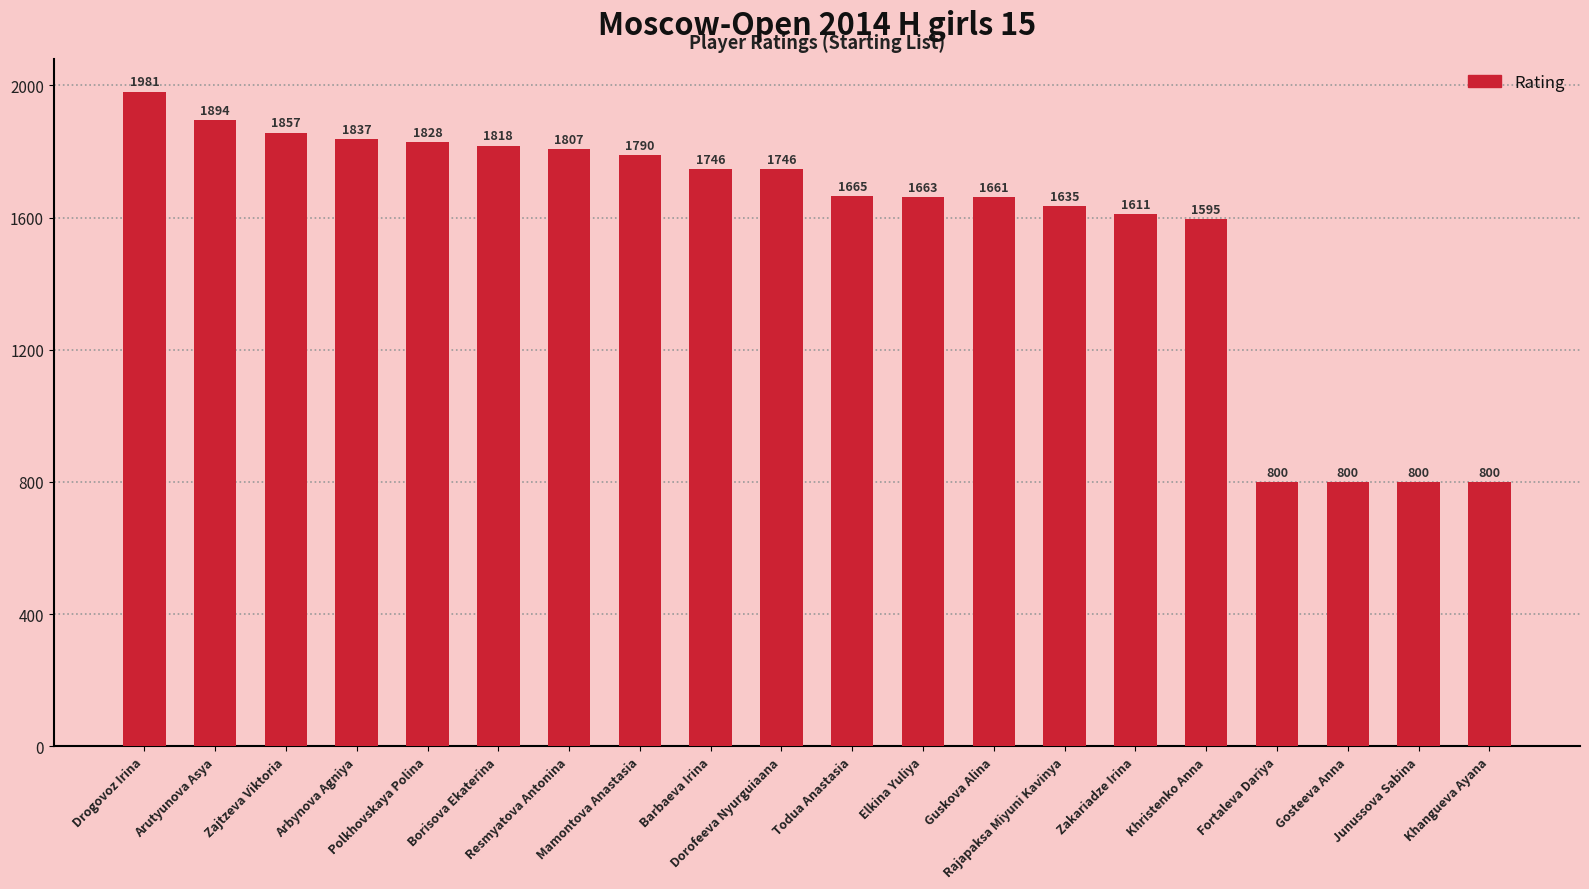

True or false: the data shows 1894 at Arutyunova Asya.

True